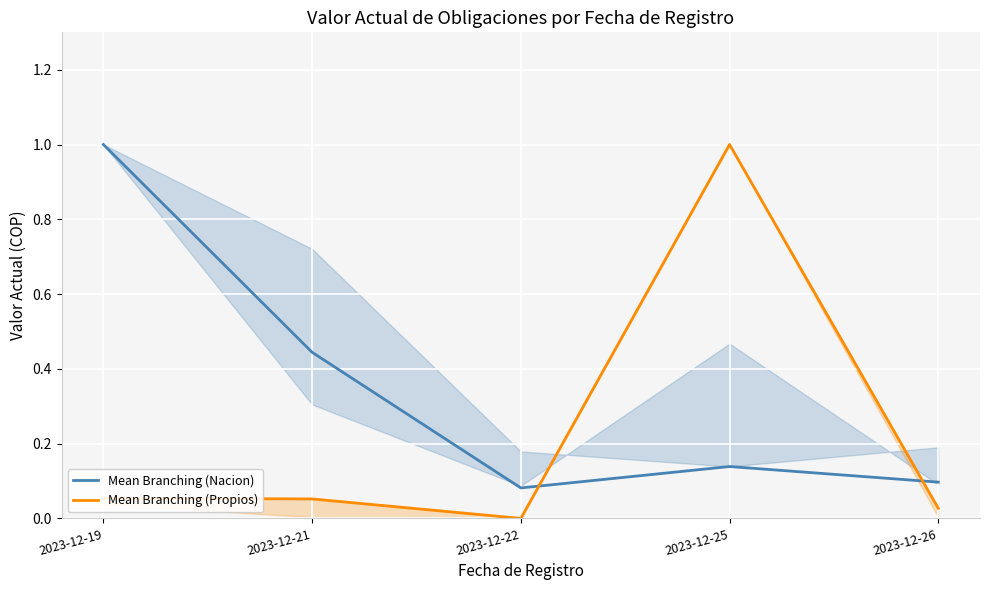

Reading left to right, extract all data points from this chart.

Mean Branching (Nacion): 1.0	0.4	0.1	0.1	0.1
Mean Branching (Propios): 0.1	0.1	0.0	1.0	0.0